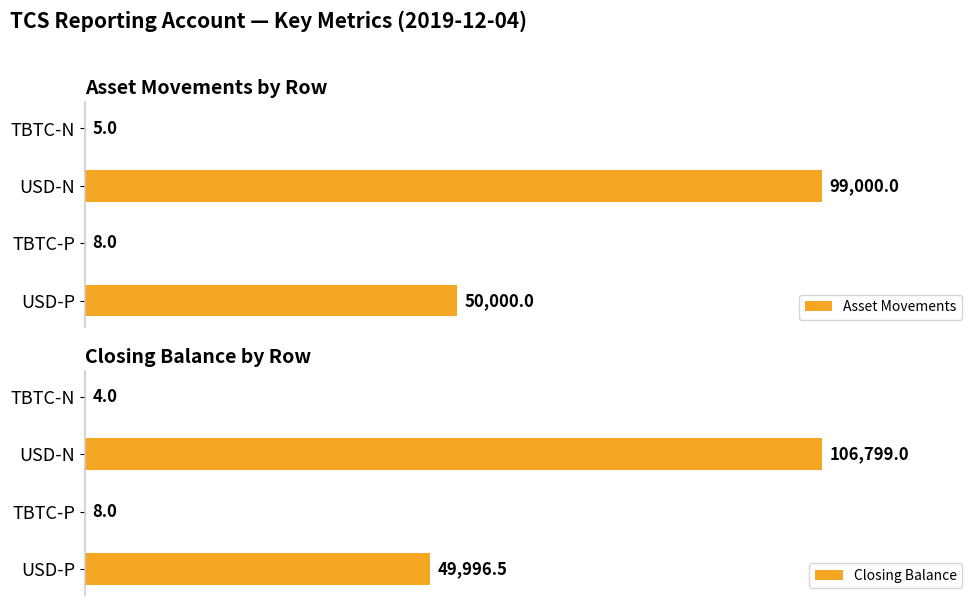

Which series has the largest total across all categories?

Asset Movements